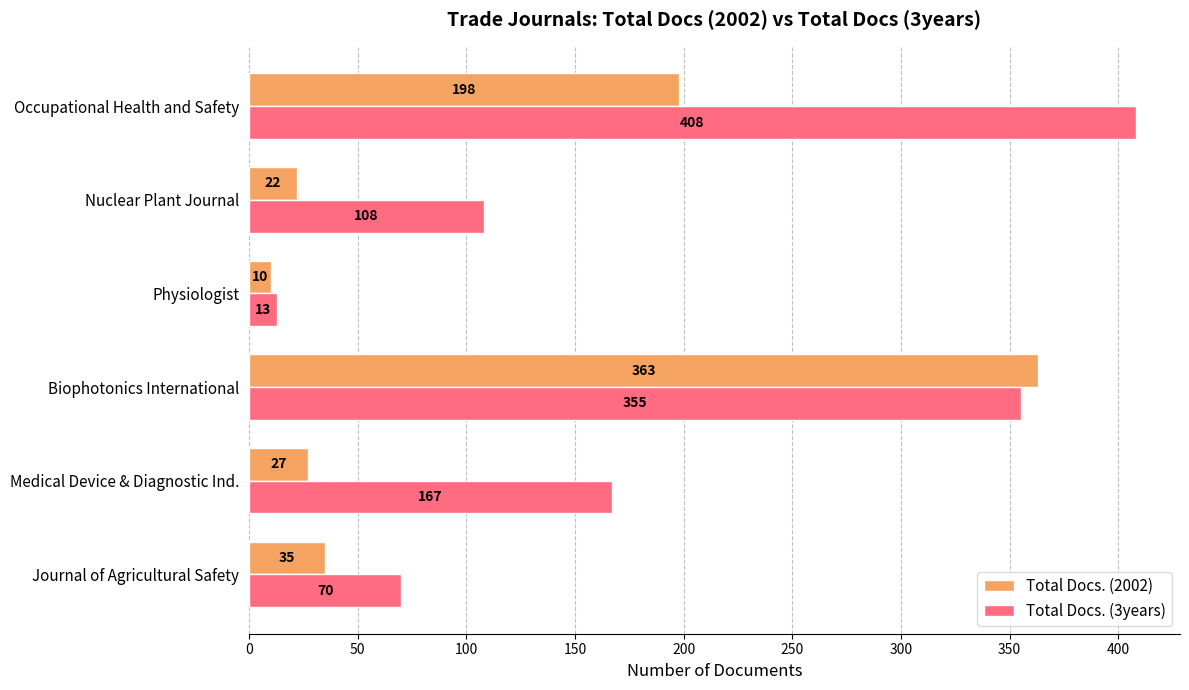

Which series changed the most between Medical Device & Diagnostic Ind. and Physiologist?

Total Docs. (3years)